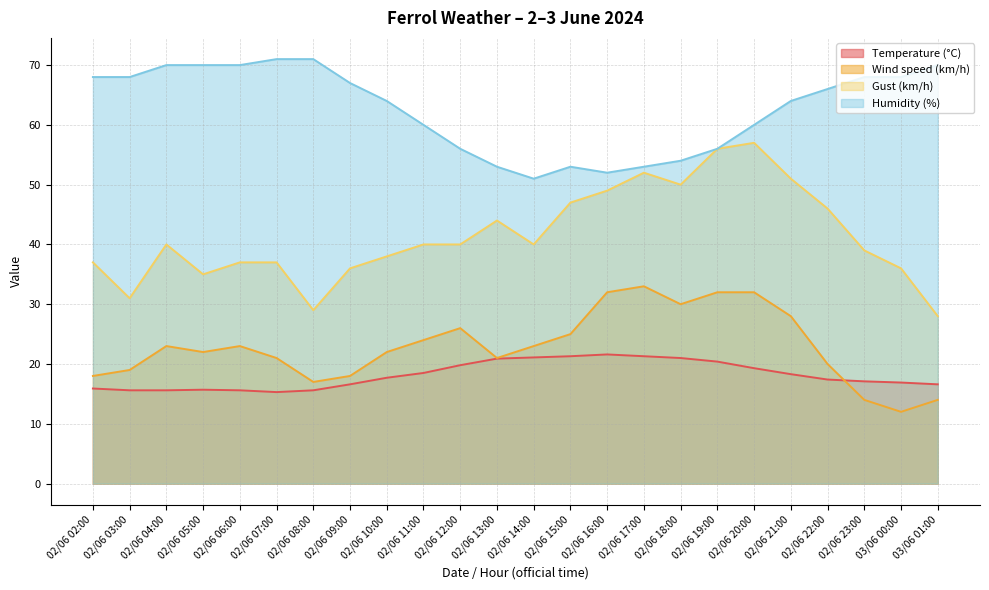

What is the spread (max minus min) of values at 02/06 23:00?

54.0